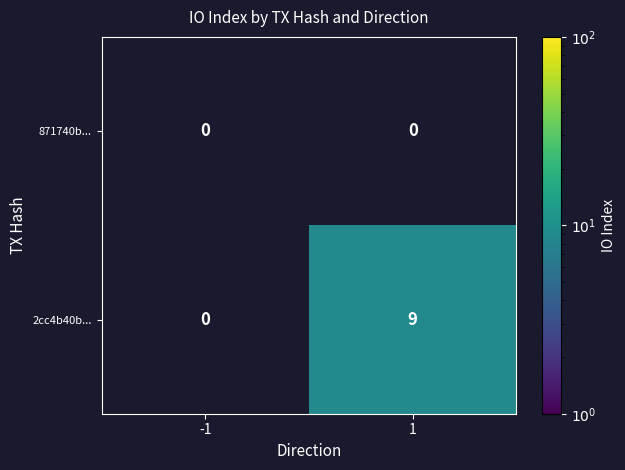

Rank the categories by 871740b... value from lowest to highest.

-1, 1